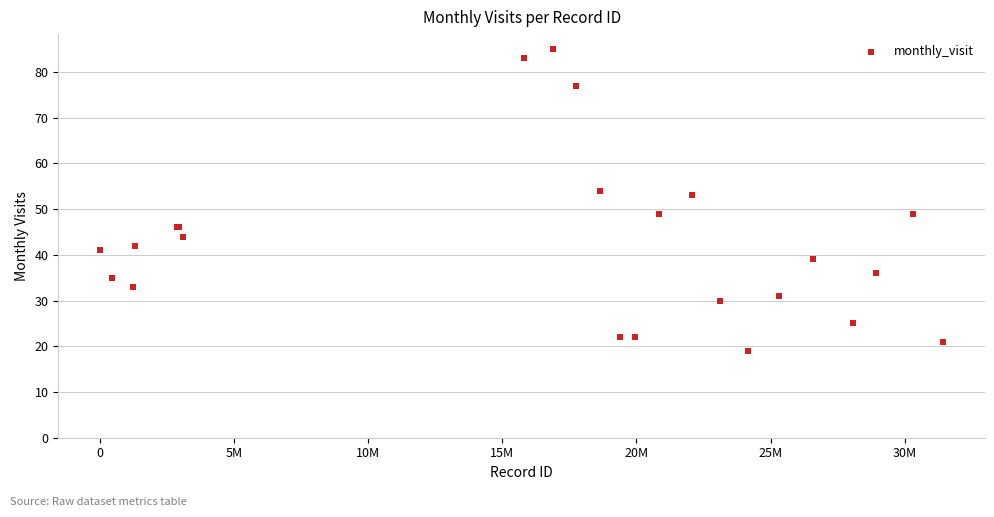

What Y value in the scatter plot is closest to 52?

53